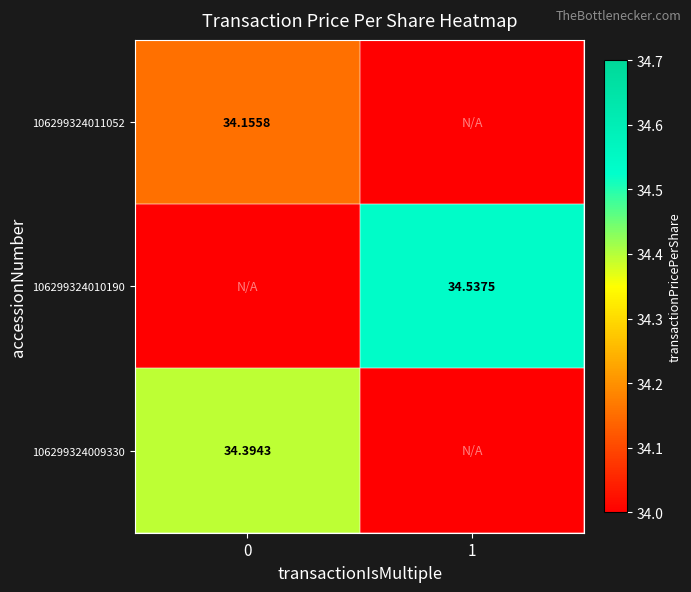

Is the value of 106299324009330 at 0 greater than the value of 106299324010190 at 1?

No